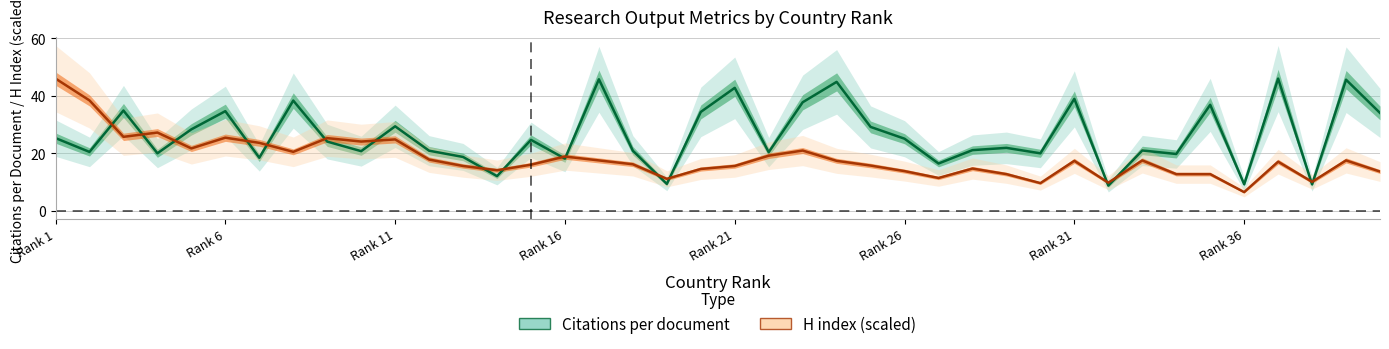

What is the lowest value of the H index (scaled) series?

6.6